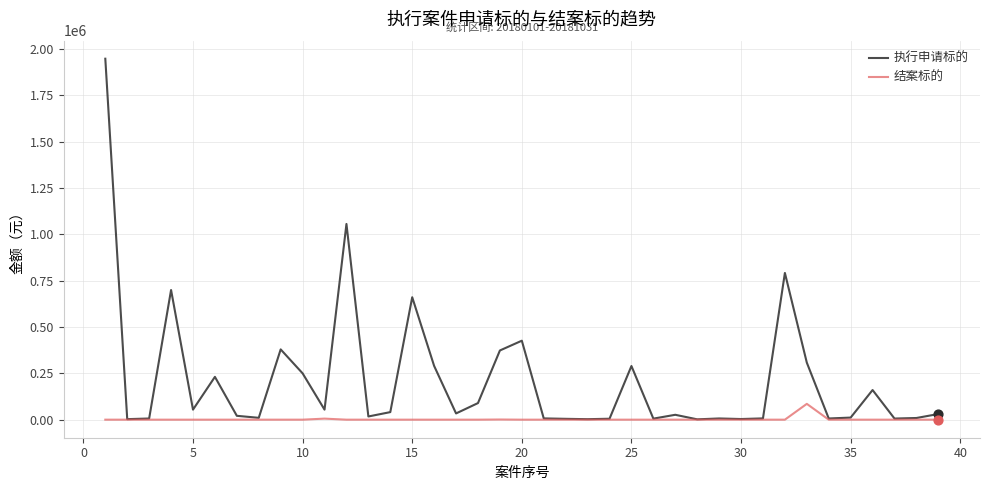

What are all the series names shown in the legend?

执行申请标的, 结案标的